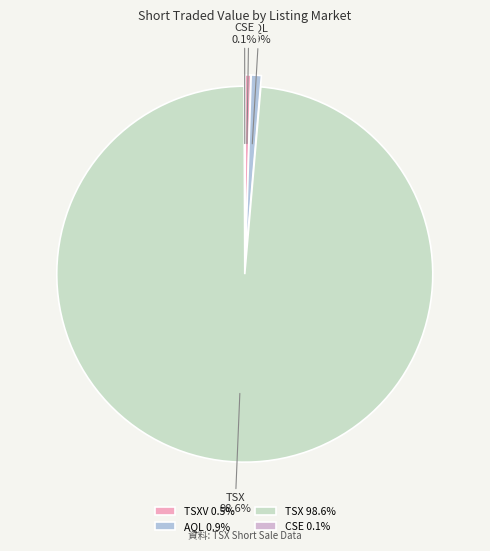

Does any single category account for the majority?

Yes